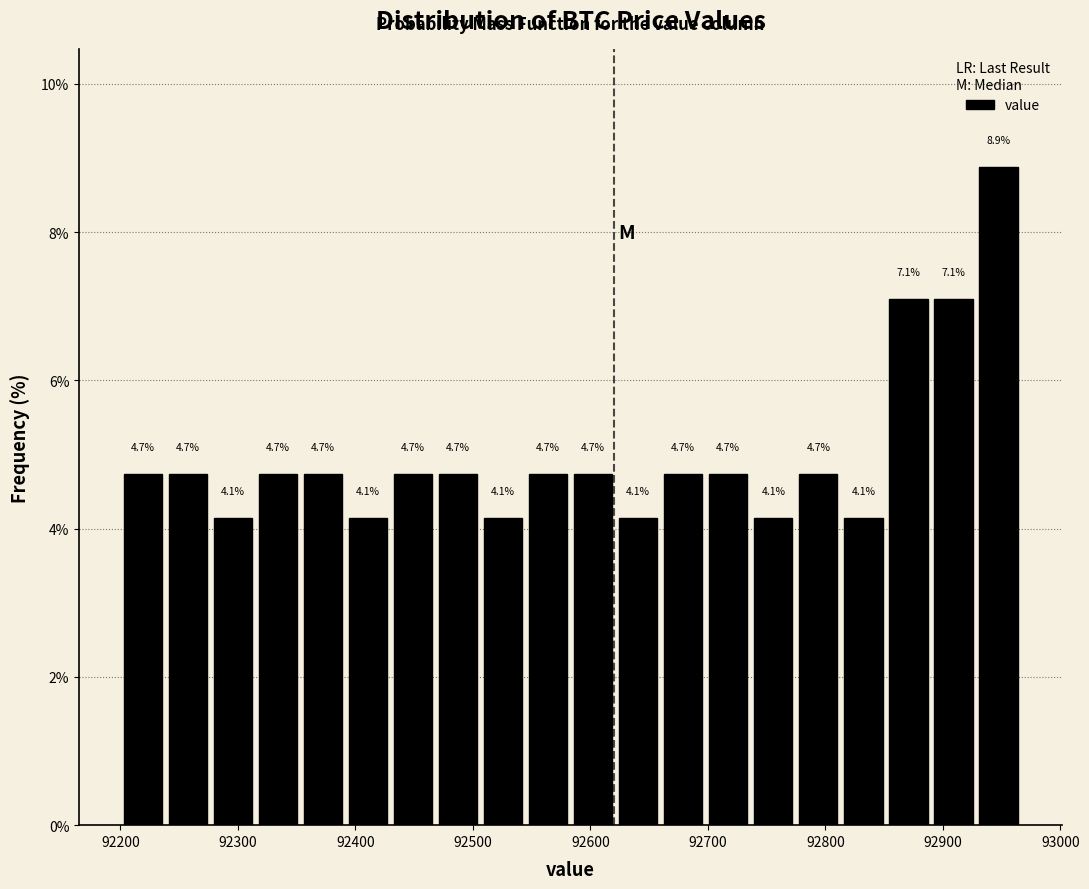

Around what value on the x-axis is the tallest bar? Give the approximate position of its centre, as read against the axis.

92950